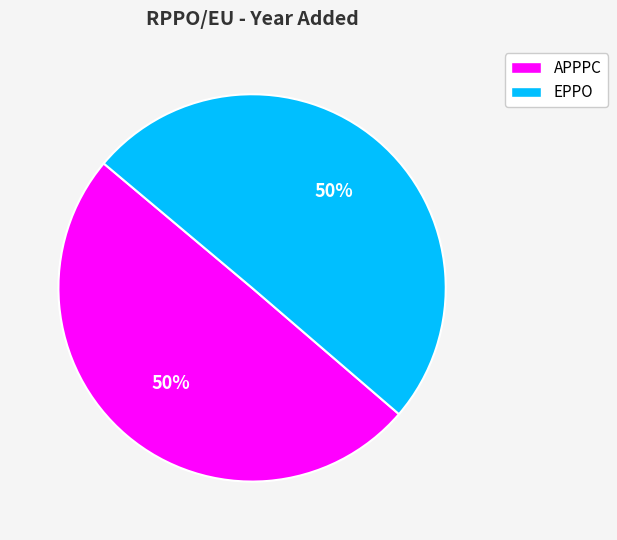

Count the number of slices in the pie.

2